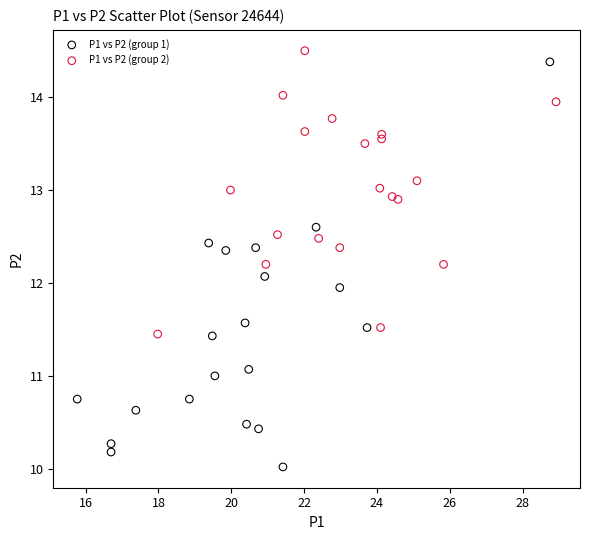

Which series reaches the minimum Y coordinate?

P1 vs P2 (group 1)